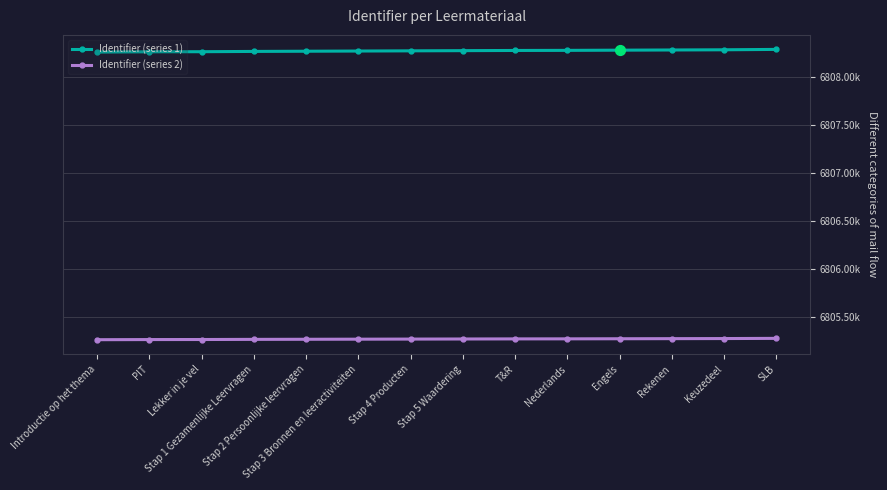

At how many categories does at least one series exceed 6806893?

14